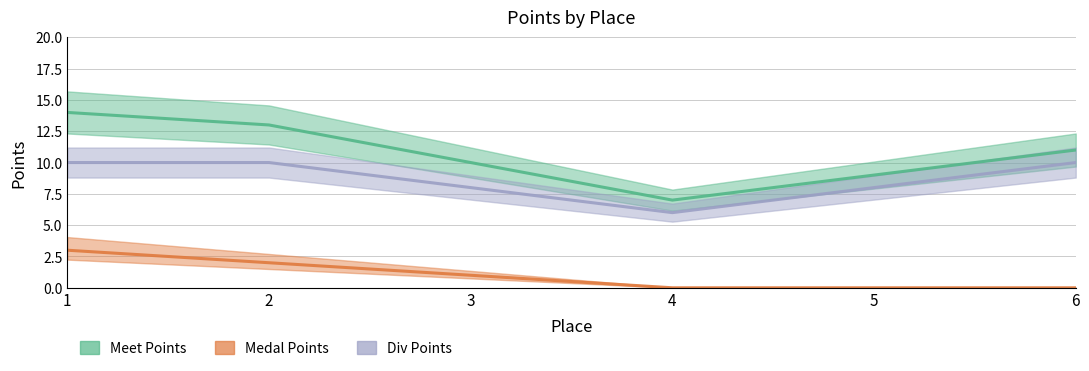

Is the value of Medal Points at 4 greater than the value of Div Points at 1?

No